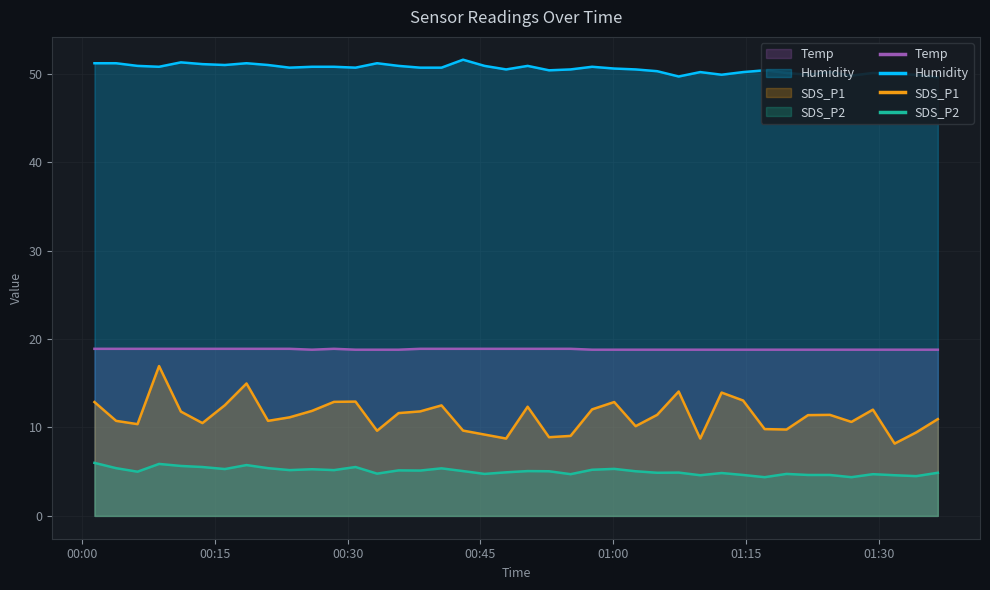

How many lines are shown in the chart?

4